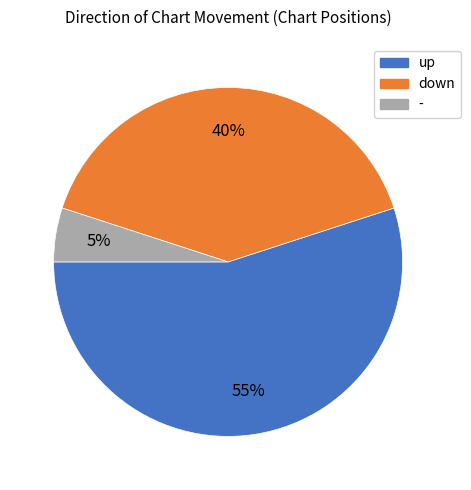

Rank the categories by value from highest to lowest.

up, down, -